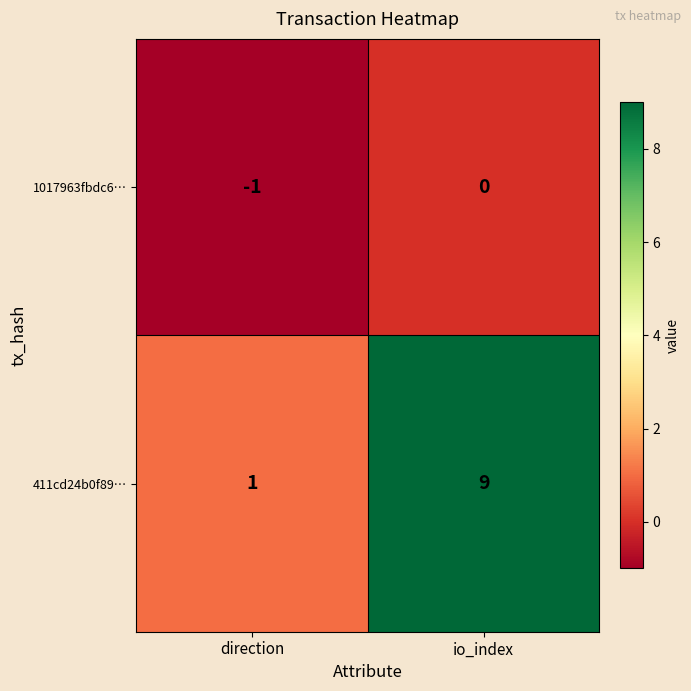

Rank the series by their maximum value, from lowest to highest.

1017963fbdc6…, 411cd24b0f89…